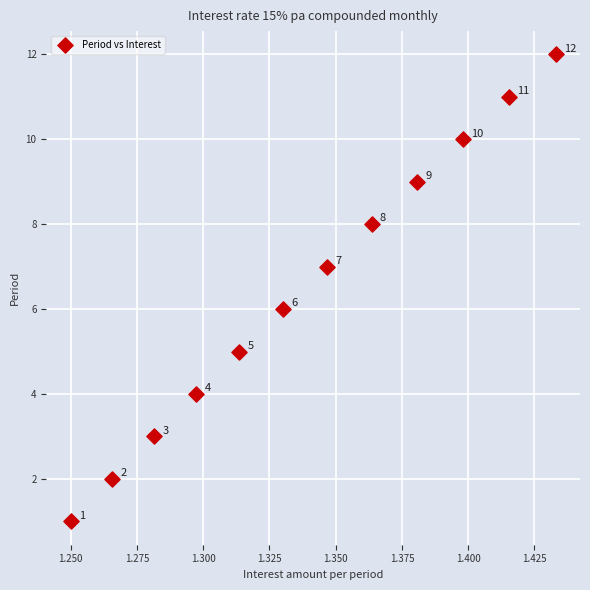

What Y value in the scatter plot is closest to 6?

6